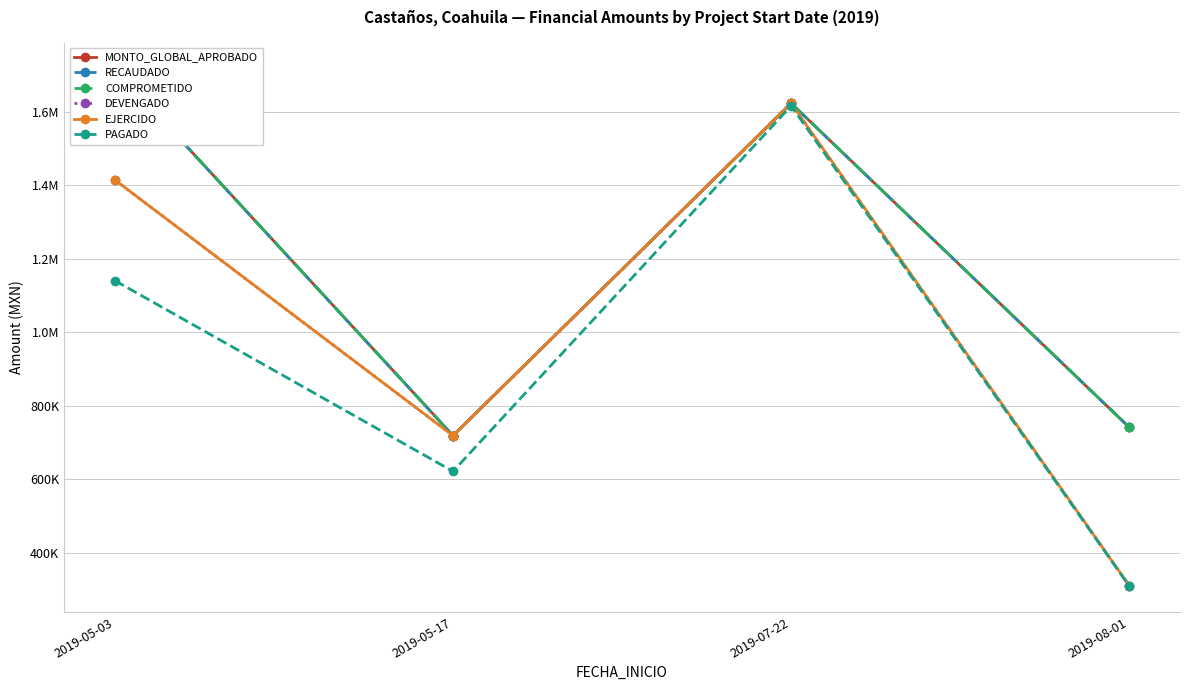

True or false: COMPROMETIDO and EJERCIDO intersect in this chart.

False